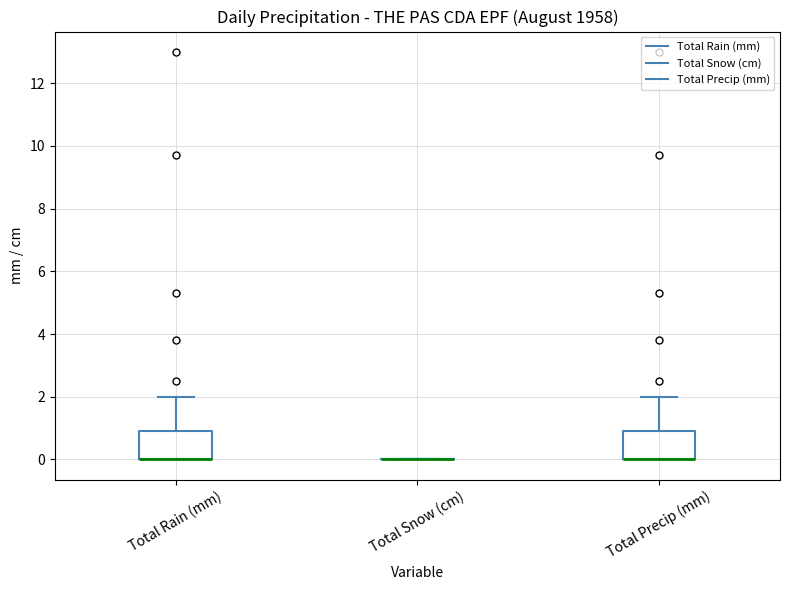

Where is the lower edge of the box for Total Rain (mm) on the y-axis? The values are not printed on the chart, so give them approximately, as read against the axis.

0